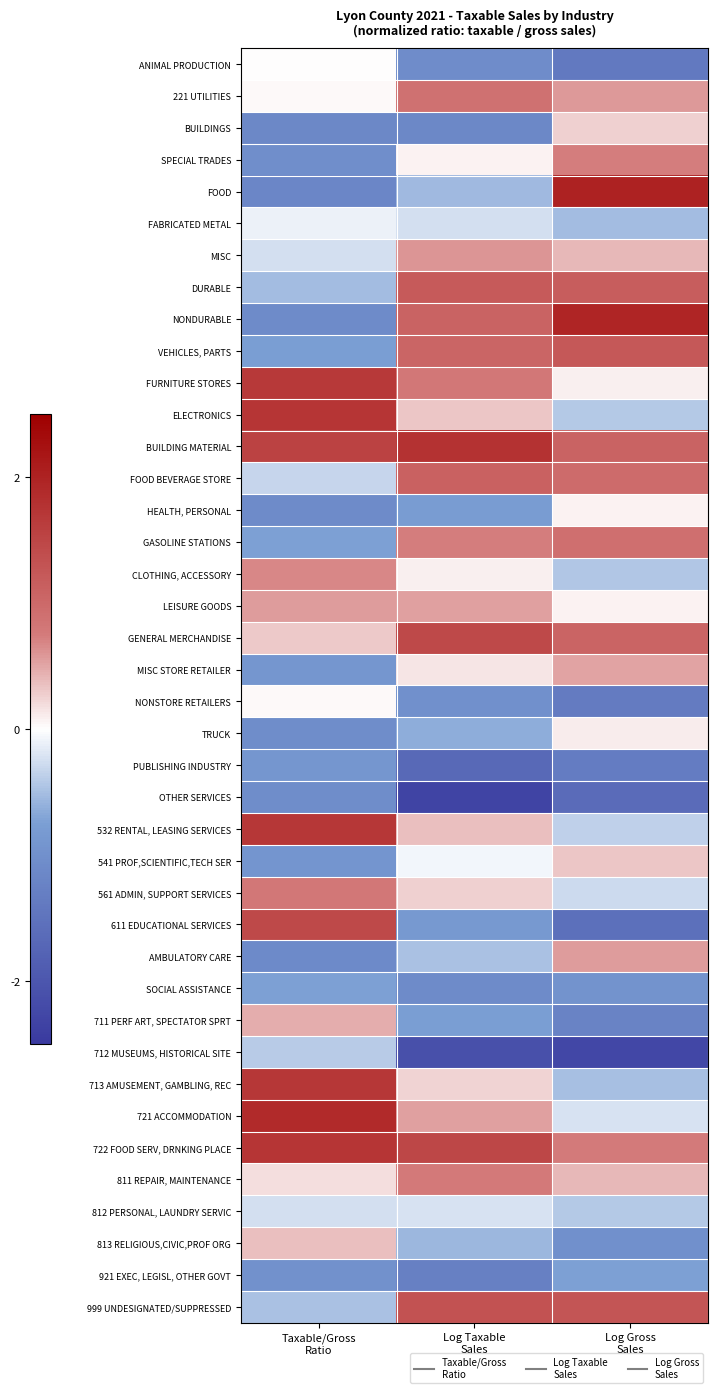

What is the maximum value shown in the chart?

2.0